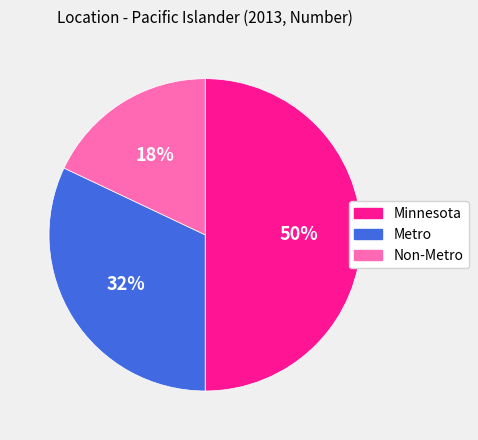

Is the sum of Non-Metro and Minnesota greater than half?

Yes